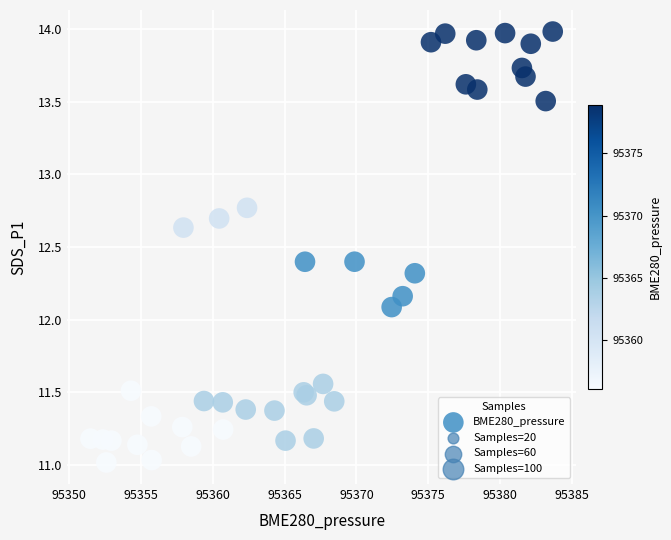

What Y value in the scatter plot is closest to 12?

12.1